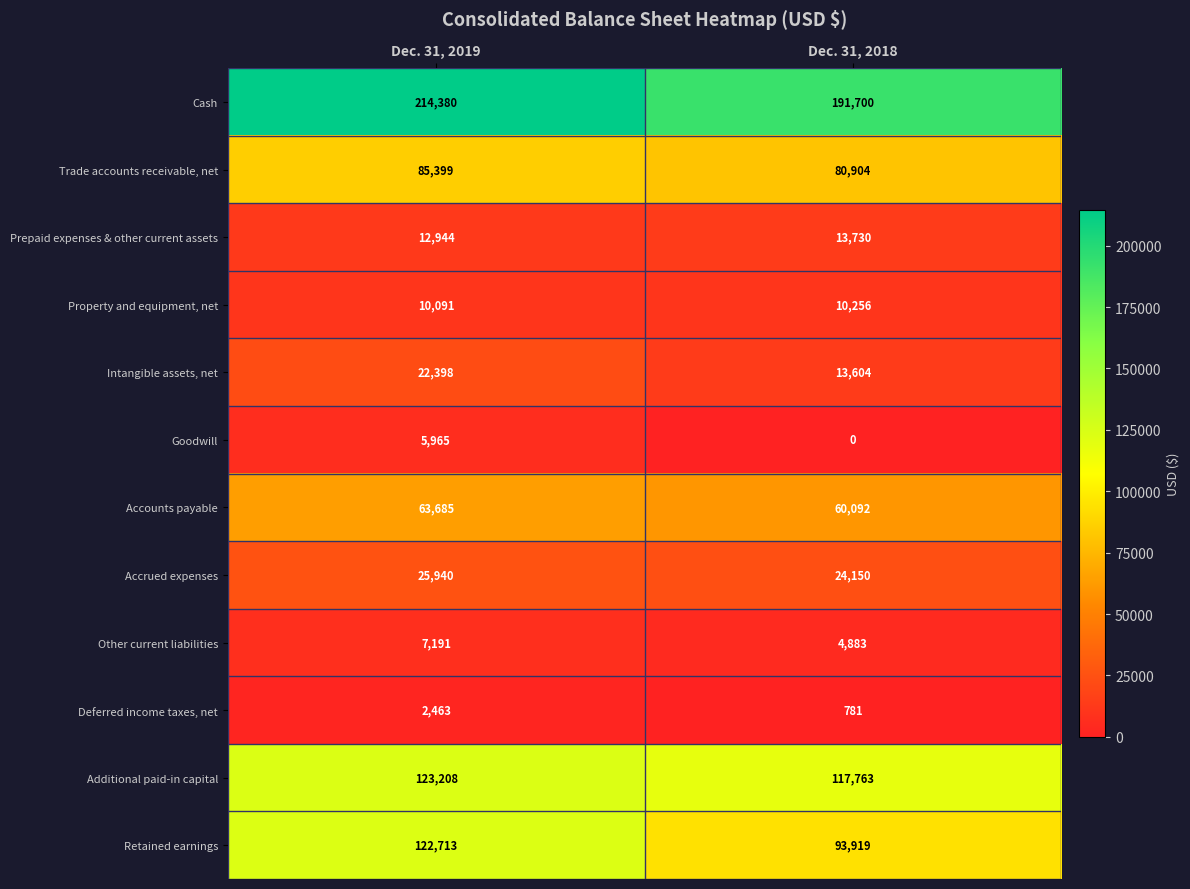

Reading left to right, extract all data points from this chart.

Cash: Dec. 31, 2019=214380	Dec. 31, 2018=191700
Trade accounts receivable, net: Dec. 31, 2019=85399	Dec. 31, 2018=80904
Prepaid expenses & other current assets: Dec. 31, 2019=12944	Dec. 31, 2018=13730
Property and equipment, net: Dec. 31, 2019=10091	Dec. 31, 2018=10256
Intangible assets, net: Dec. 31, 2019=22398	Dec. 31, 2018=13604
Goodwill: Dec. 31, 2019=5965	Dec. 31, 2018=0
Accounts payable: Dec. 31, 2019=63685	Dec. 31, 2018=60092
Accrued expenses: Dec. 31, 2019=25940	Dec. 31, 2018=24150
Other current liabilities: Dec. 31, 2019=7191	Dec. 31, 2018=4883
Deferred income taxes, net: Dec. 31, 2019=2463	Dec. 31, 2018=781
Additional paid-in capital: Dec. 31, 2019=123208	Dec. 31, 2018=117763
Retained earnings: Dec. 31, 2019=122713	Dec. 31, 2018=93919